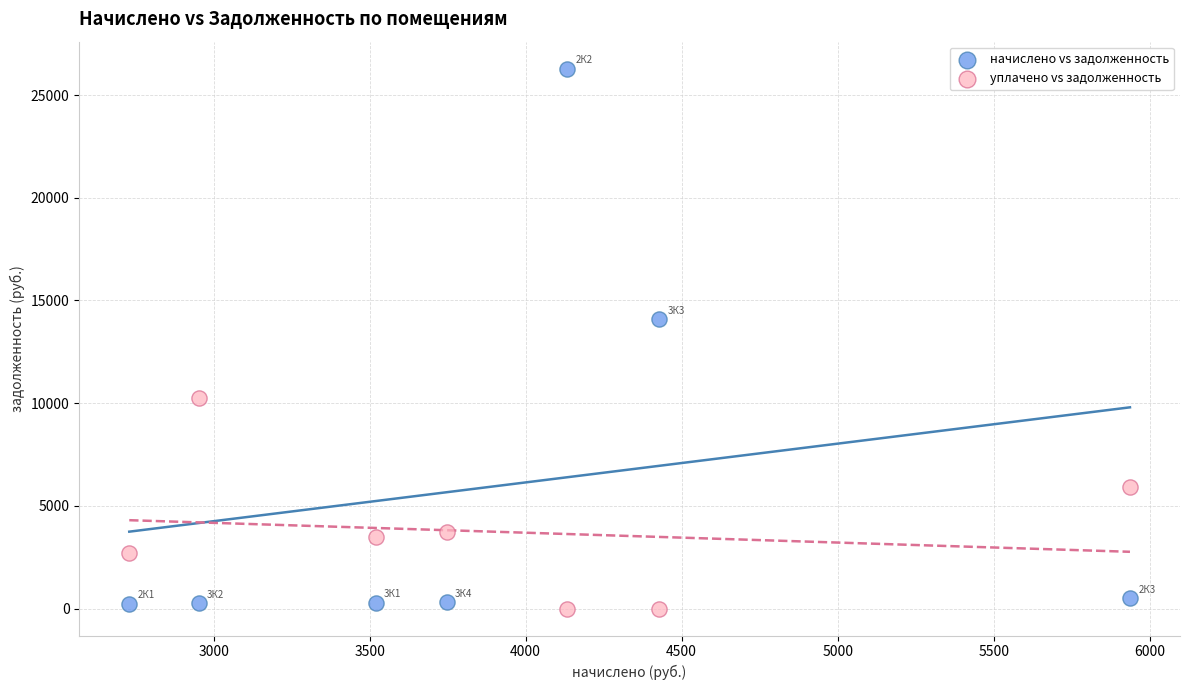

In the начислено vs задолженность series, what Y value is closest to 13257?

14076.6